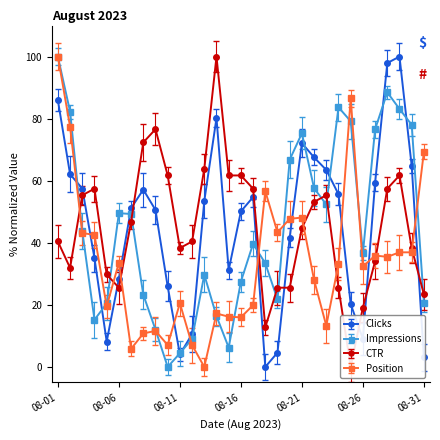

Reading left to right, extract all data points from this chart.

Clicks: 85.9	62.1	57.5	35.0	8.2	28.5	51.2	57.1	50.6	25.9	4.0	10.6	53.5	80.2	31.2	50.1	54.7	0.0	4.6	41.7	72.1	67.5	63.5	55.6	20.3	9.0	59.3	97.9	100.0	64.7	3.1
Impressions: 100.0	82.3	43.7	15.2	20.5	49.5	49.3	23.3	12.0	0.0	4.4	9.0	29.7	16.4	6.2	27.5	39.7	33.4	21.7	66.8	75.3	57.6	52.3	83.7	79.2	36.7	76.6	88.5	83.1	78.0	20.8
CTR: 40.4	31.9	55.3	57.4	29.8	25.5	46.8	72.3	76.6	61.7	38.3	40.4	63.8	100.0	61.7	61.7	57.4	12.8	25.5	25.5	44.7	53.2	55.3	25.5	0.0	19.1	34.0	57.4	61.7	38.3	23.4
Position: 100.0	77.4	43.2	42.5	19.5	33.6	5.8	10.8	11.6	7.1	20.5	7.1	0.0	17.2	16.2	16.0	19.9	56.6	43.4	47.7	48.1	28.0	13.3	33.2	86.5	32.4	35.9	35.5	36.9	36.9	69.3